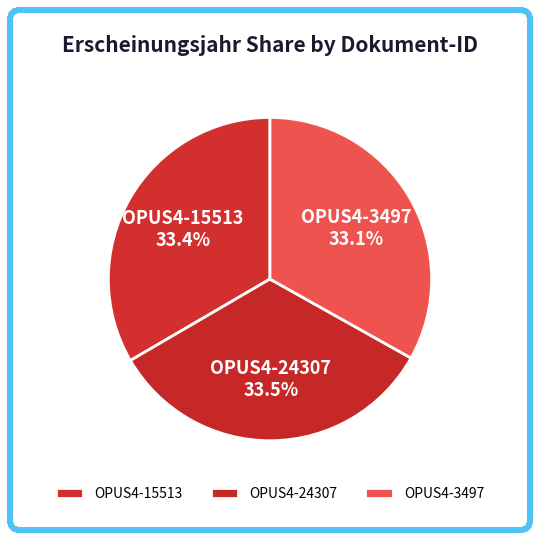

How many slices are in this pie chart?

3